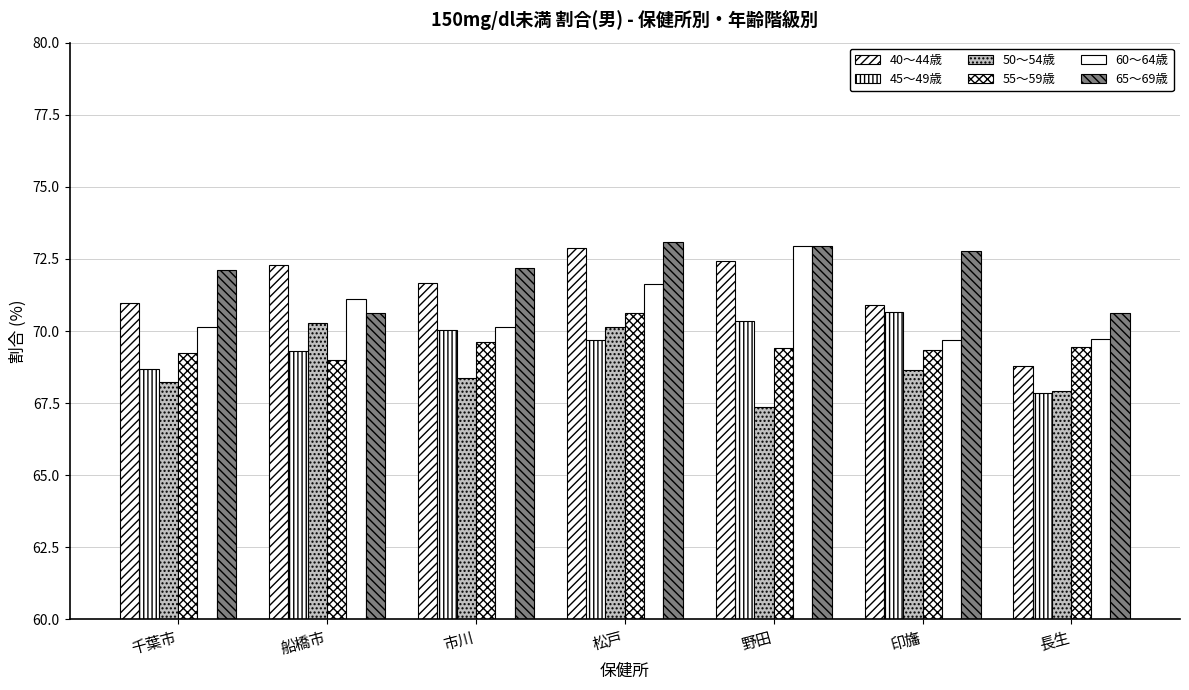

How many categories are shown in the chart?

7